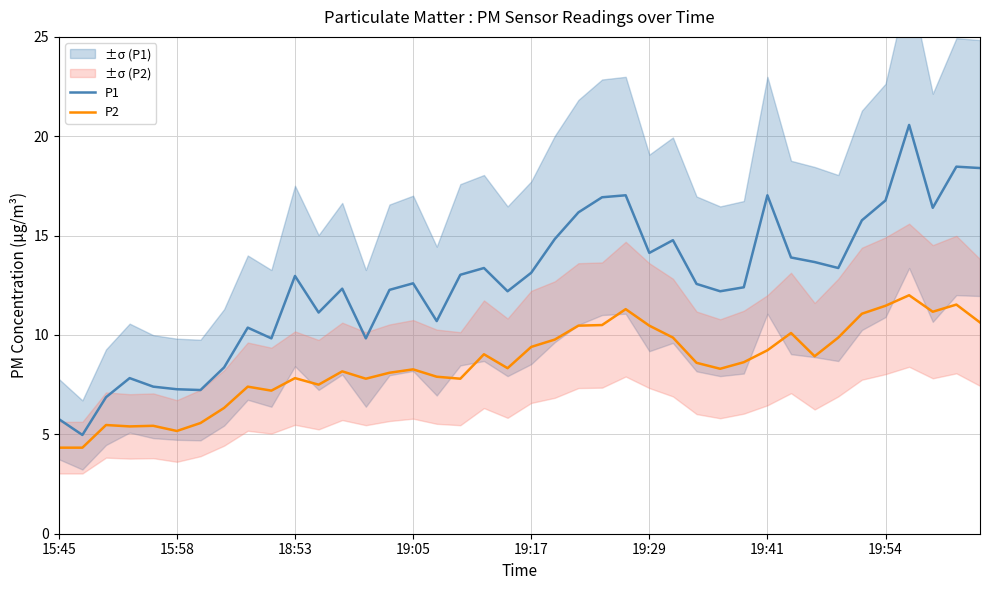

List the series in order of their overall mean, highest first.

P1, P2